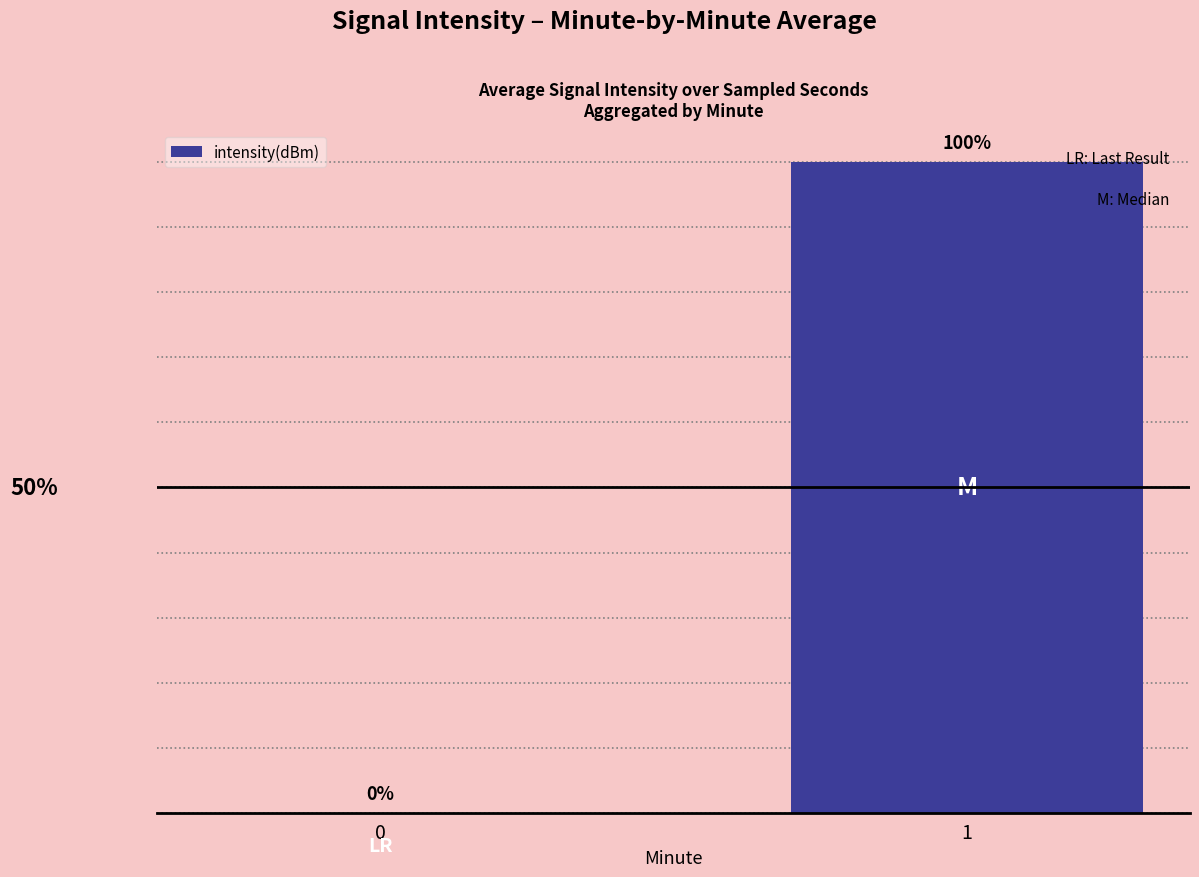

Reading left to right, transcribe all the data shown in this chart.

0=0	1=100